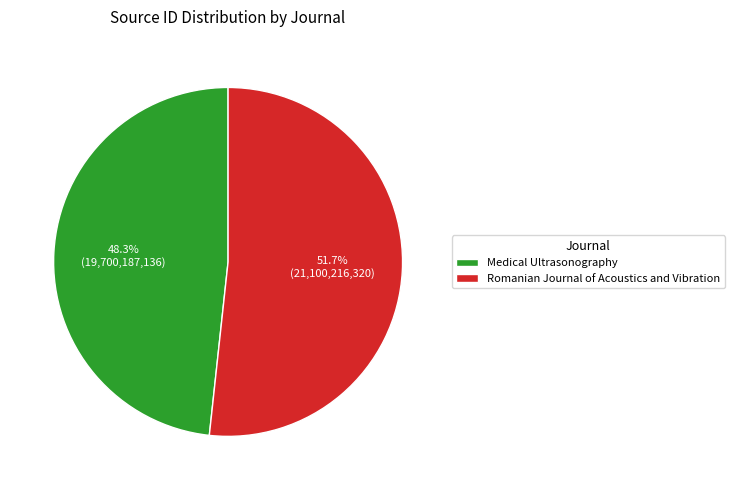

Rank the categories by value from highest to lowest.

Romanian Journal of Acoustics and Vibration, Medical Ultrasonography